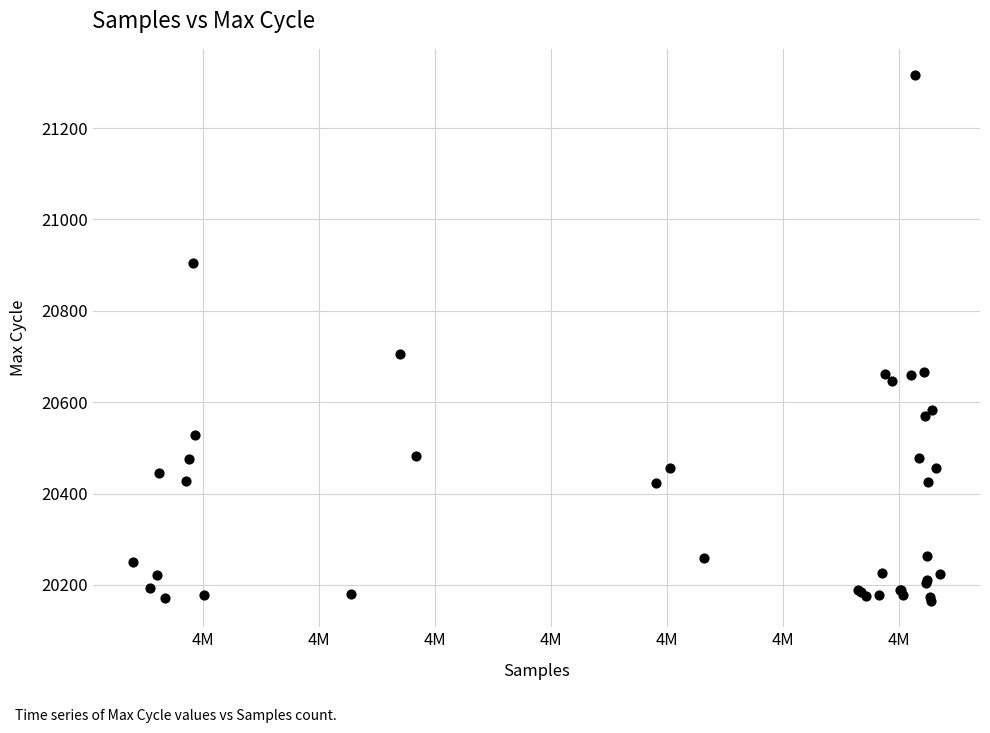

What Y value in the scatter plot is closest to 20740?

20706